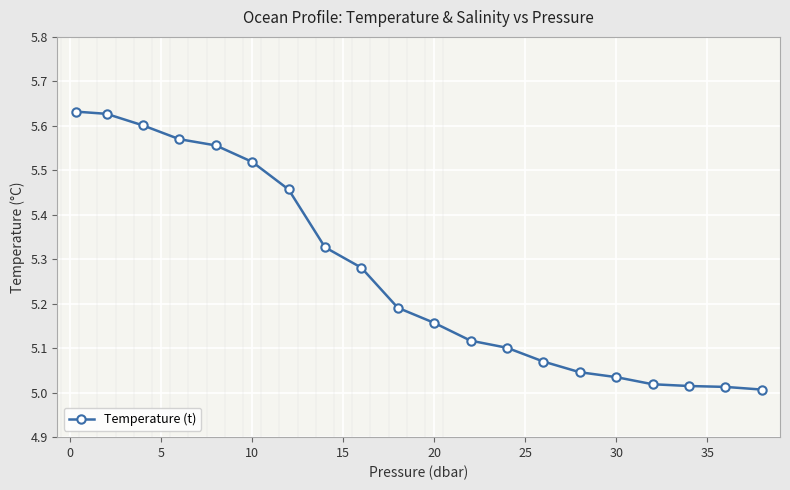

What is the difference between the maximum and minimum values?

0.6